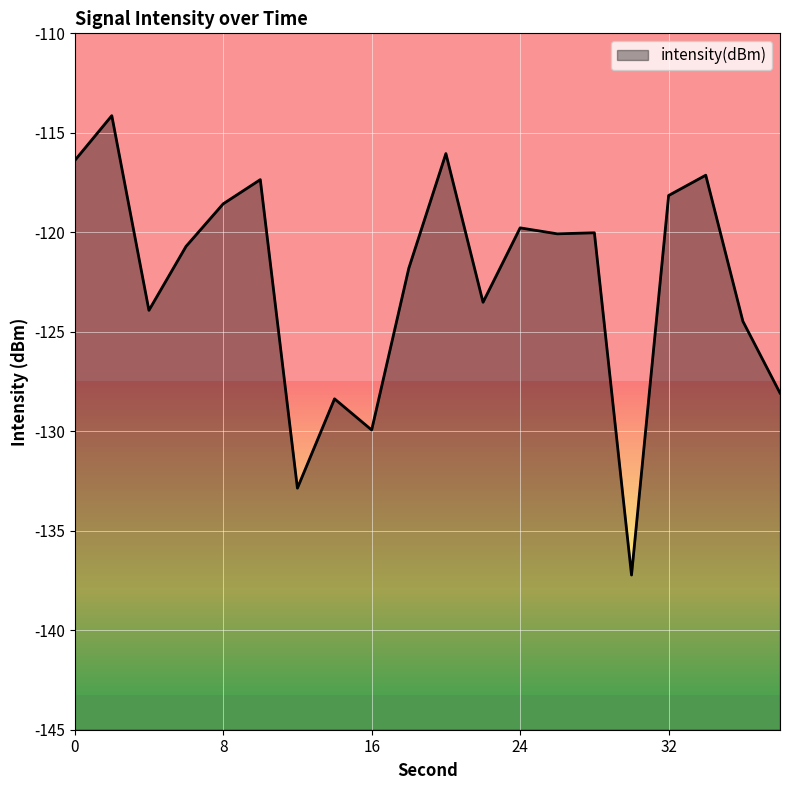

Read the value at 0.

-116.4